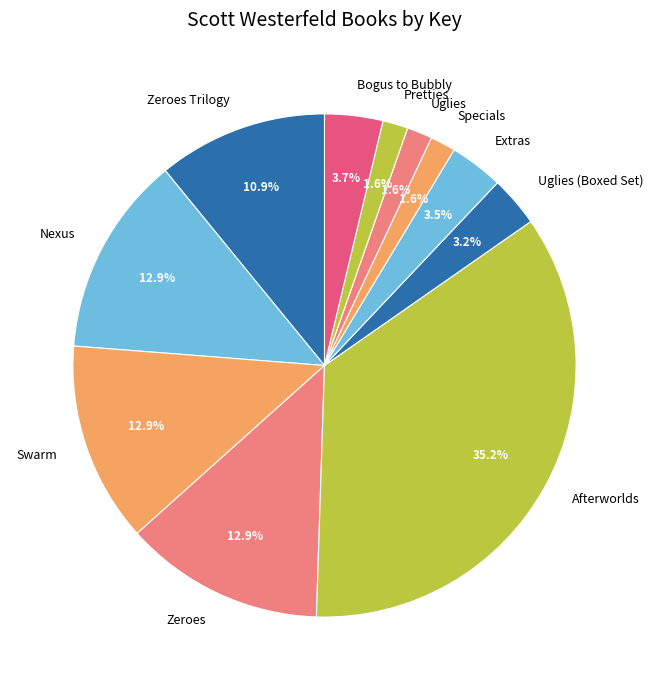

Approximately how many times larger is the value at Uglies compared to Extras?

0.5